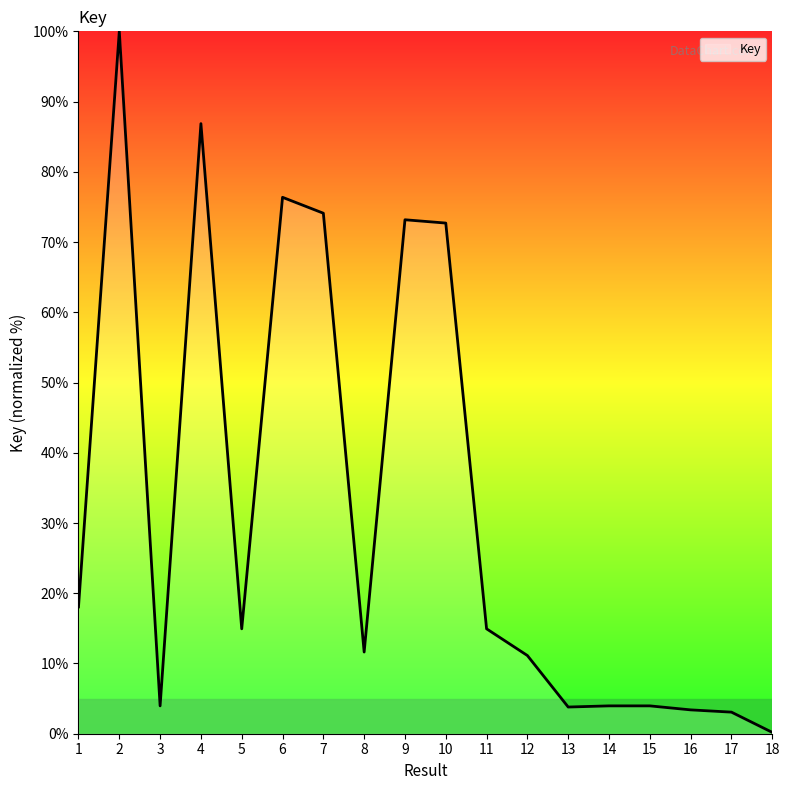

Which has a higher value, 12 or 4?

4